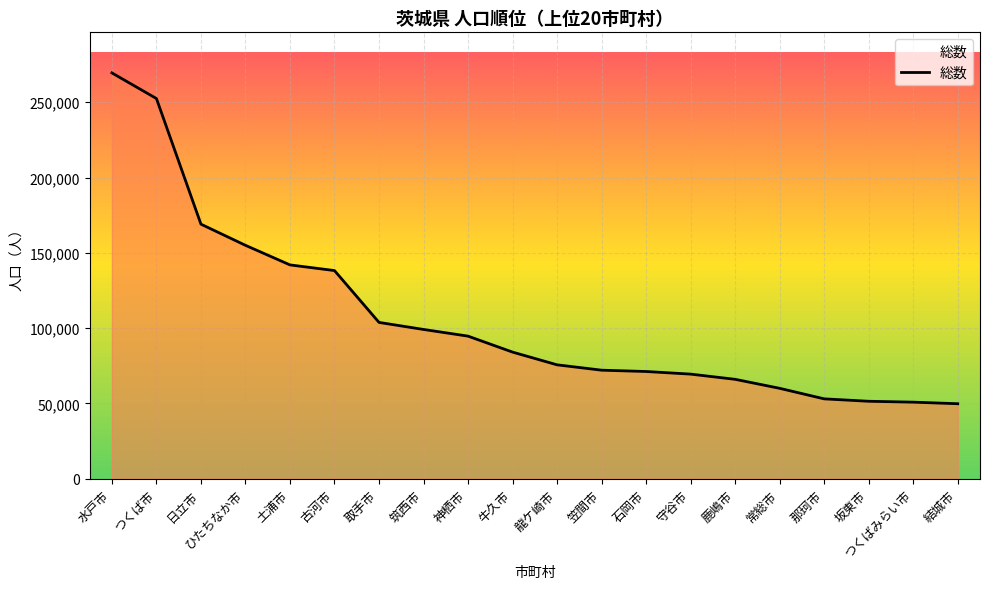

True or false: the data shows 101874 at 龍ケ崎市.

False